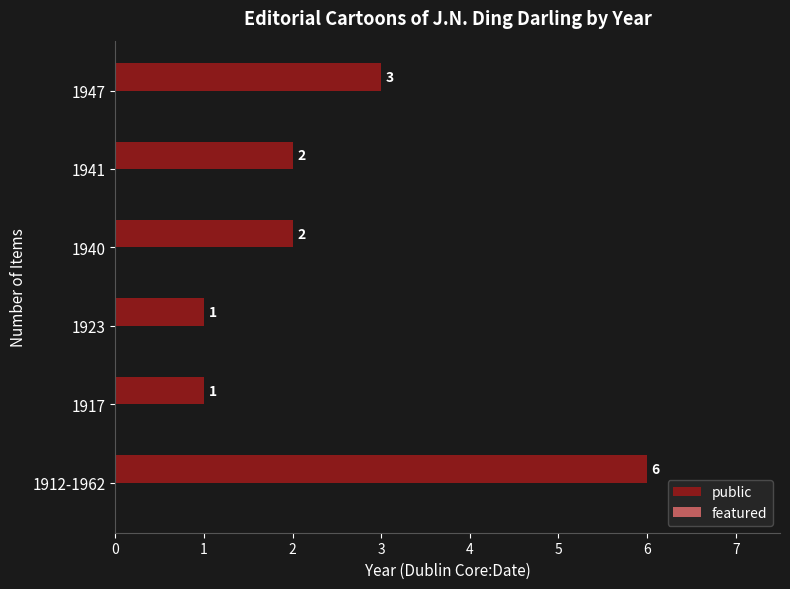

What is the sum of the values at 1941 and 1917?

3